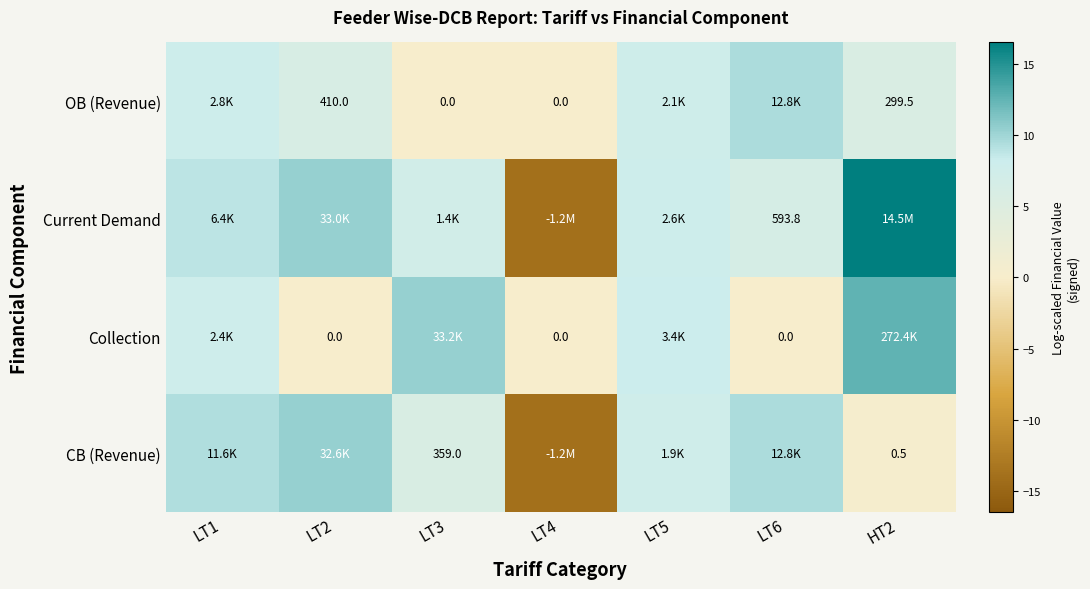

Rank the series at LT1 from lowest to highest value.

Collection, OB (Revenue), Current Demand, CB (Revenue)